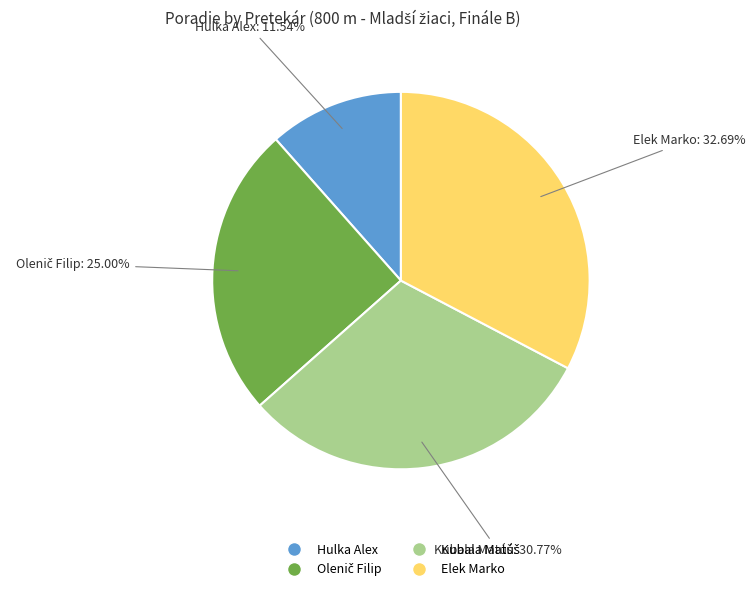

Is there any slice that represents more than half of the pie?

No